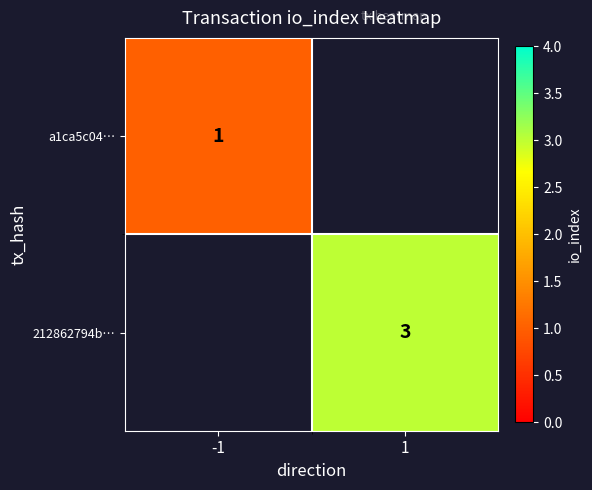

Is the value of a1ca5c04… at -1 greater than the value of 212862794b… at 1?

No